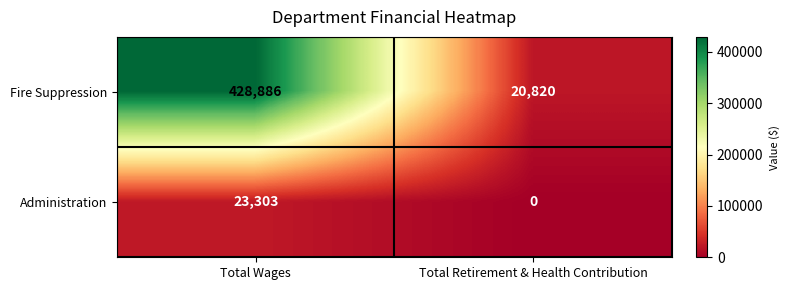

What is the difference between the Administration values at Total Retirement & Health Contribution and Total Wages?

23303